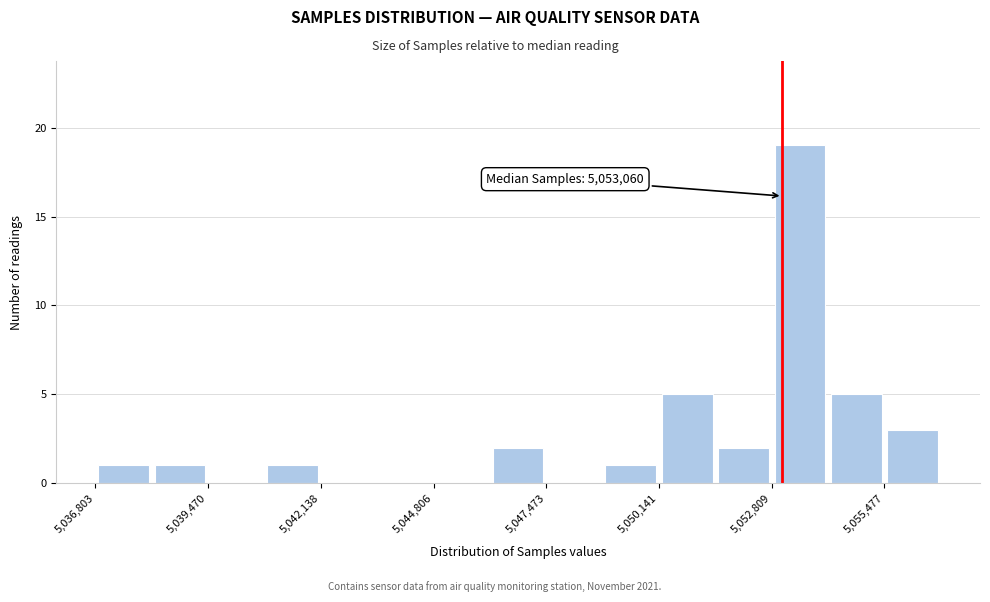

Around what value on the x-axis is the tallest bar? Give the approximate position of its centre, as read against the axis.

5053500